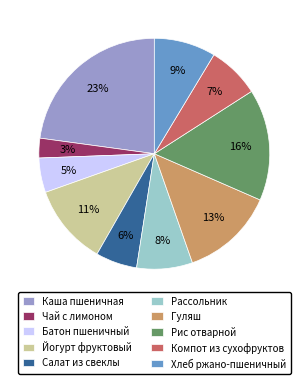

Is there a majority slice in this chart?

No